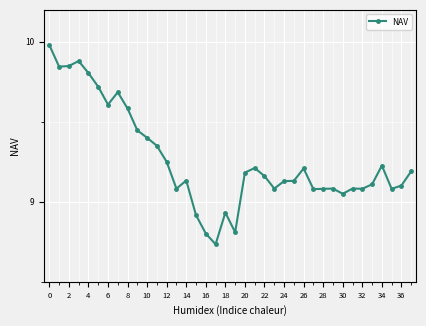

True or false: the data has more than 2 interior local peaks.

True